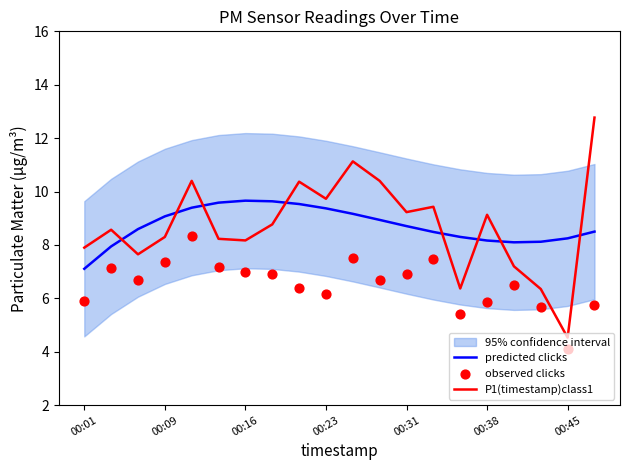

Which series has the largest total across all categories?

predicted clicks